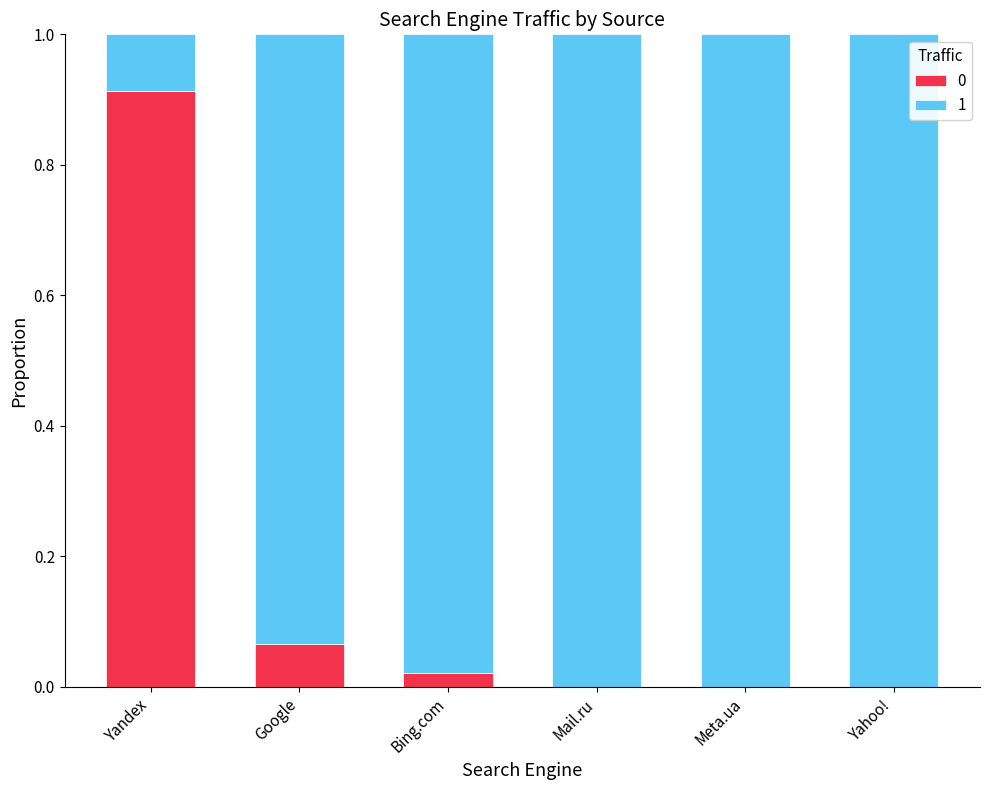

At which label does 0 reach its peak?

Yandex